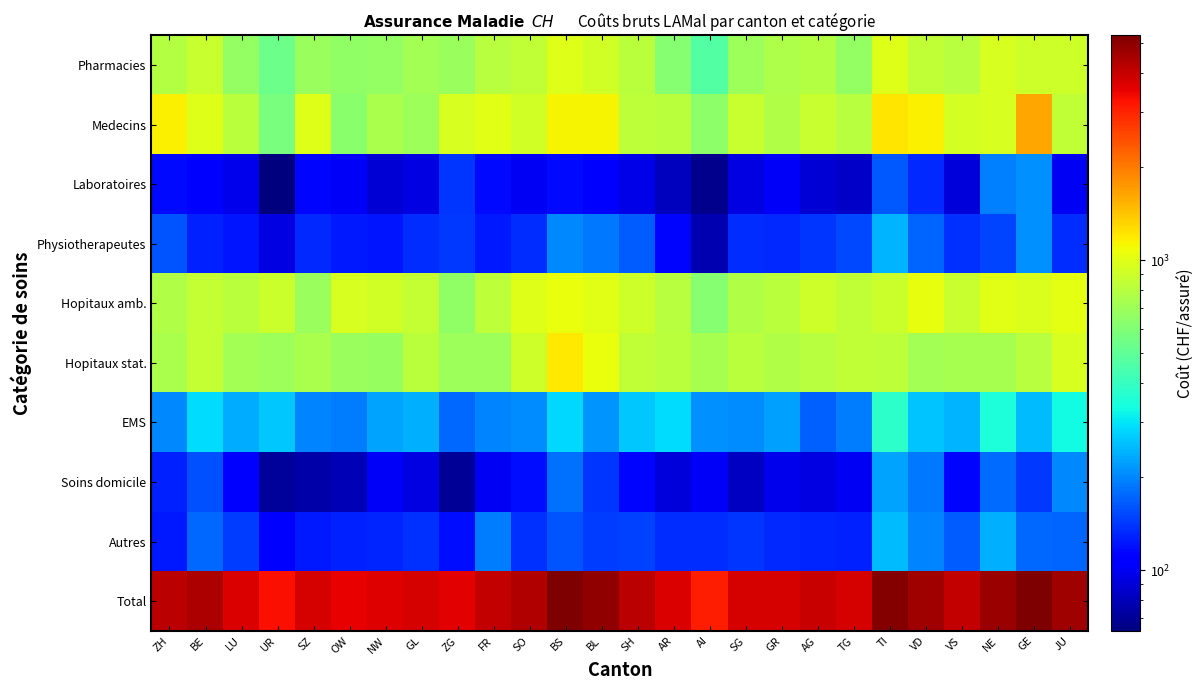

Which series has the widest spread of values?

Total